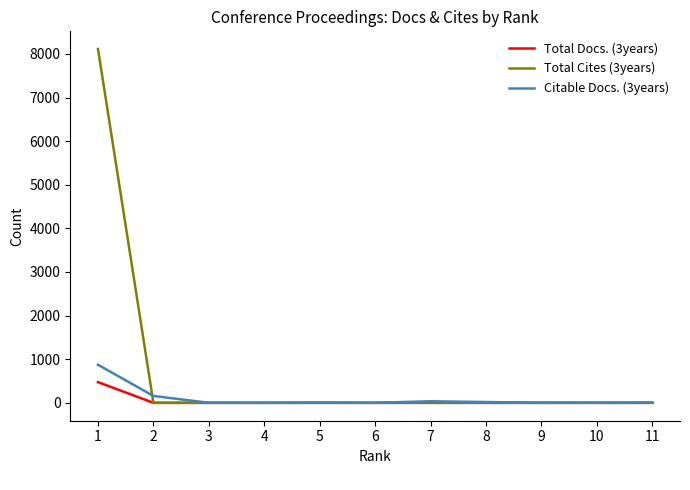

At which category is the sum across all series the highest?

1